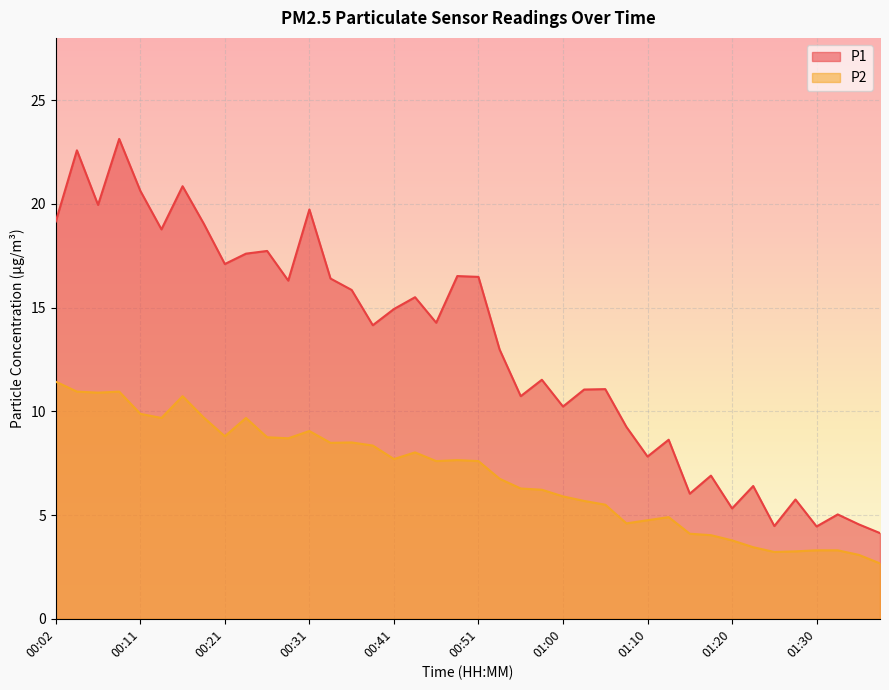

True or false: P1 has a value of 3.1 at 01:17.

False